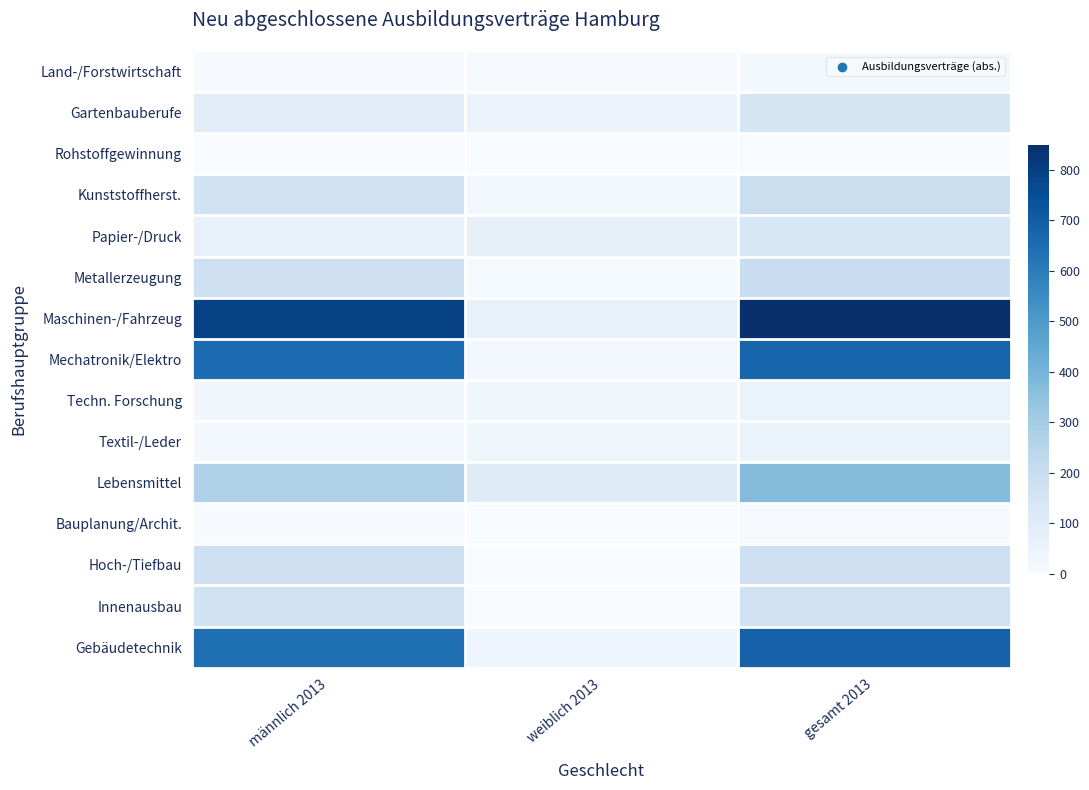

Reading left to right, extract all data points from this chart.

Land-/Forstwirtschaft: männlich 2013=6	weiblich 2013=9	gesamt 2013=15
Gartenbauberufe: männlich 2013=93	weiblich 2013=48	gesamt 2013=141
Rohstoffgewinnung: männlich 2013=3	weiblich 2013=0	gesamt 2013=3
Kunststoffherst.: männlich 2013=165	weiblich 2013=21	gesamt 2013=186
Papier-/Druck: männlich 2013=66	weiblich 2013=69	gesamt 2013=135
Metallerzeugung: männlich 2013=180	weiblich 2013=12	gesamt 2013=195
Maschinen-/Fahrzeug: männlich 2013=786	weiblich 2013=63	gesamt 2013=849
Mechatronik/Elektro: männlich 2013=651	weiblich 2013=21	gesamt 2013=675
Techn. Forschung: männlich 2013=27	weiblich 2013=30	gesamt 2013=54
Textil-/Leder: männlich 2013=21	weiblich 2013=33	gesamt 2013=54
Lebensmittel: männlich 2013=270	weiblich 2013=102	gesamt 2013=369
Bauplanung/Archit.: männlich 2013=6	weiblich 2013=3	gesamt 2013=9
Hoch-/Tiefbau: männlich 2013=177	weiblich 2013=1	gesamt 2013=178
Innenausbau: männlich 2013=165	weiblich 2013=0	gesamt 2013=165
Gebäudetechnik: männlich 2013=642	weiblich 2013=39	gesamt 2013=684